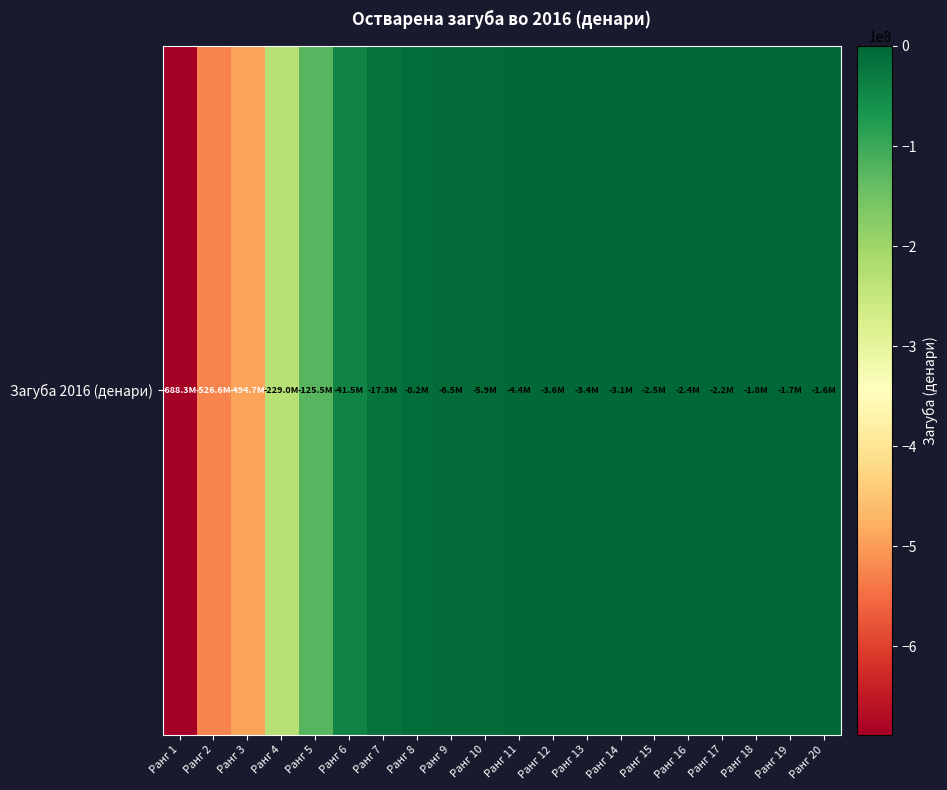

List the labels in order of value, smallest first.

Ранг 1, Ранг 2, Ранг 3, Ранг 4, Ранг 5, Ранг 6, Ранг 7, Ранг 8, Ранг 9, Ранг 10, Ранг 11, Ранг 12, Ранг 13, Ранг 14, Ранг 15, Ранг 16, Ранг 17, Ранг 18, Ранг 19, Ранг 20